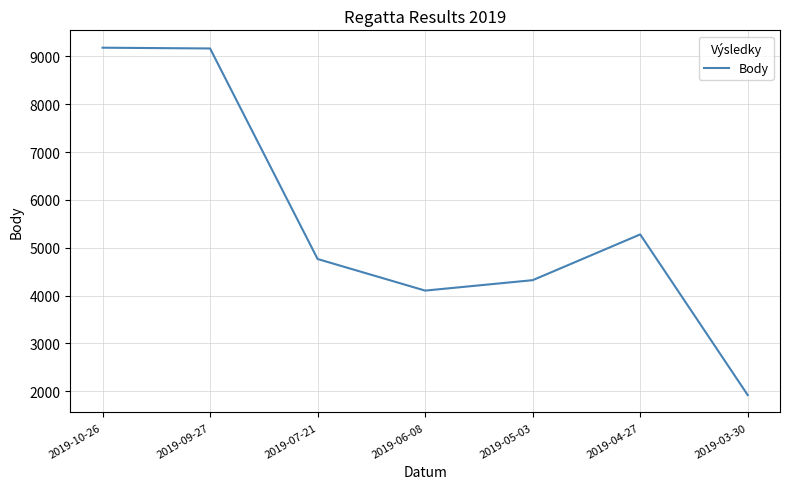

The value at 2019-03-30 is 1922. True or false?

True